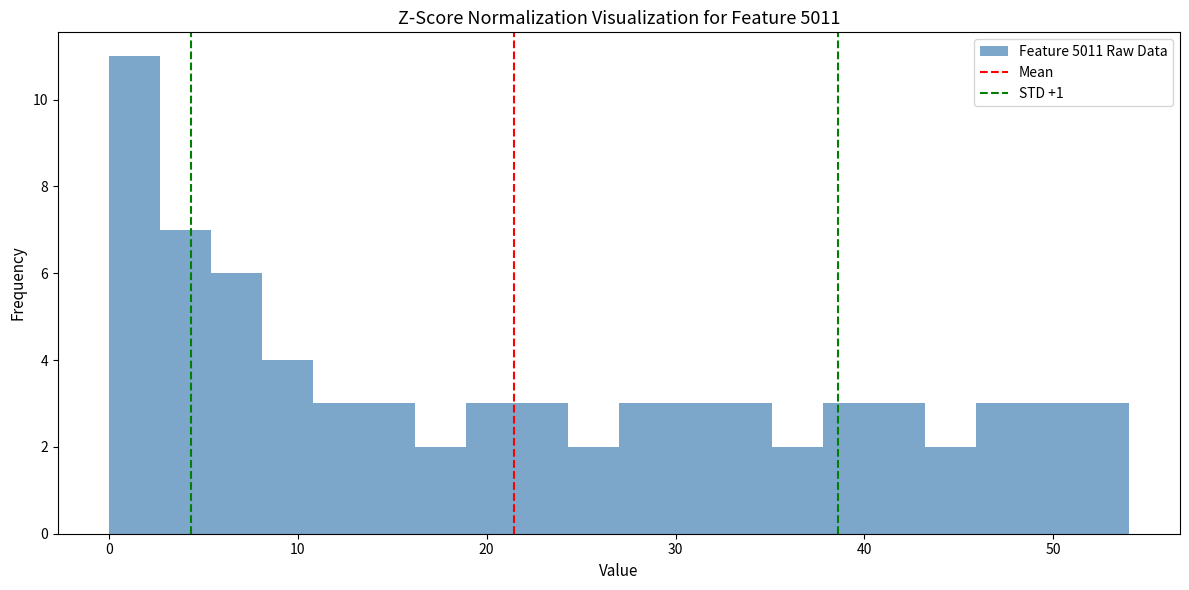

Read against the x-axis, roughly where is the centre of the tallest bar?

1